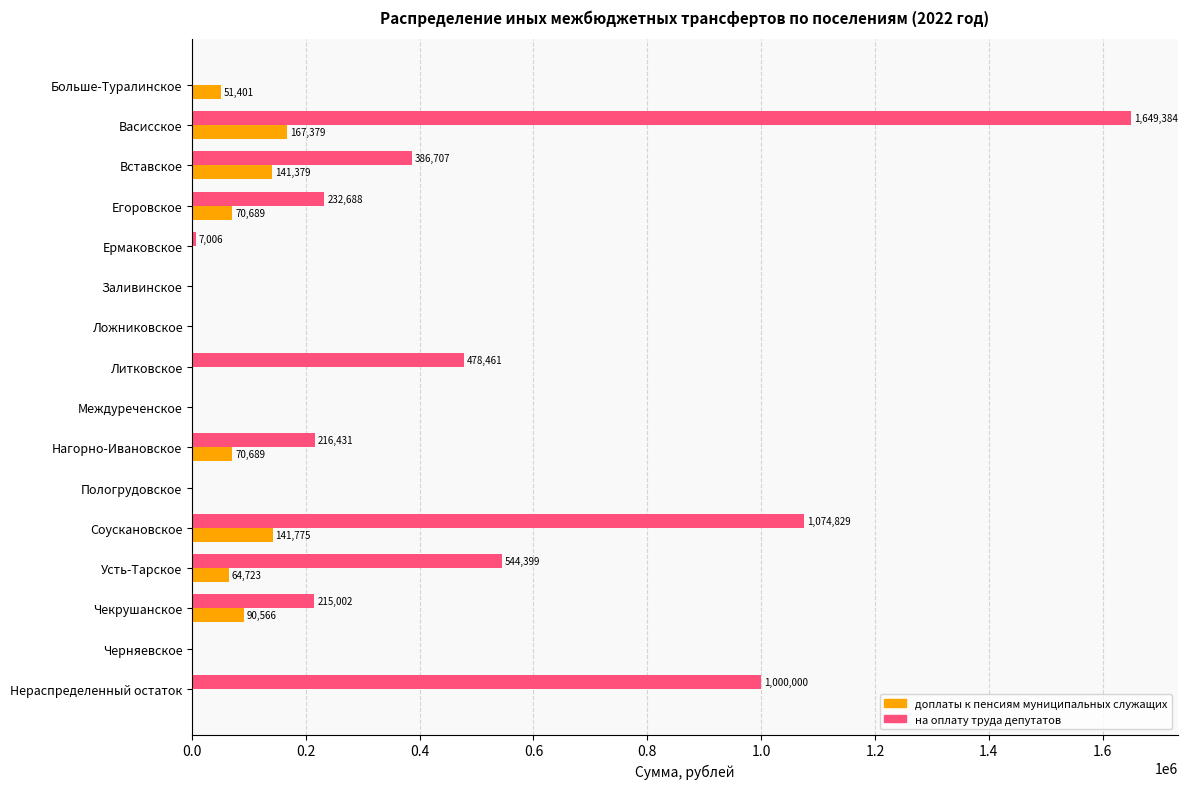

Which series has the largest total across all categories?

на оплату труда депутатов